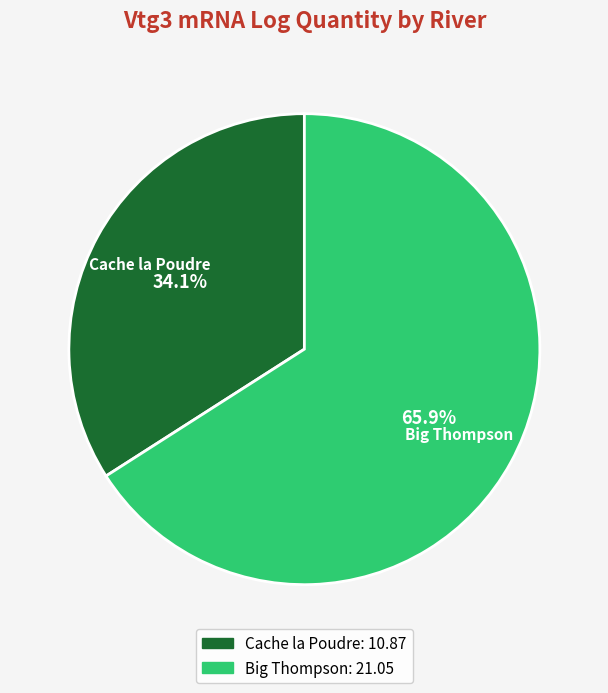

Does any single category account for the majority?

Yes